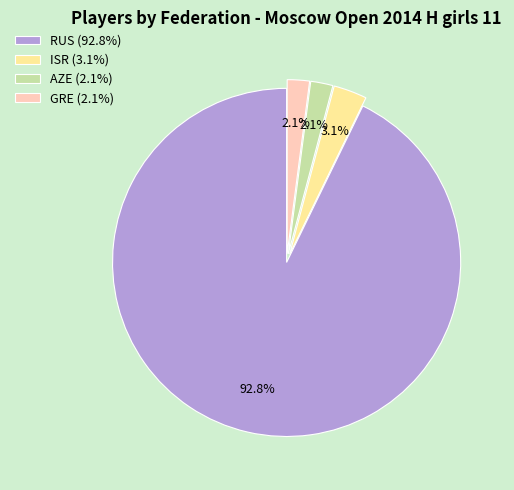

Combined, do RUS (92.8%) and ISR (3.1%) account for over 50%?

Yes